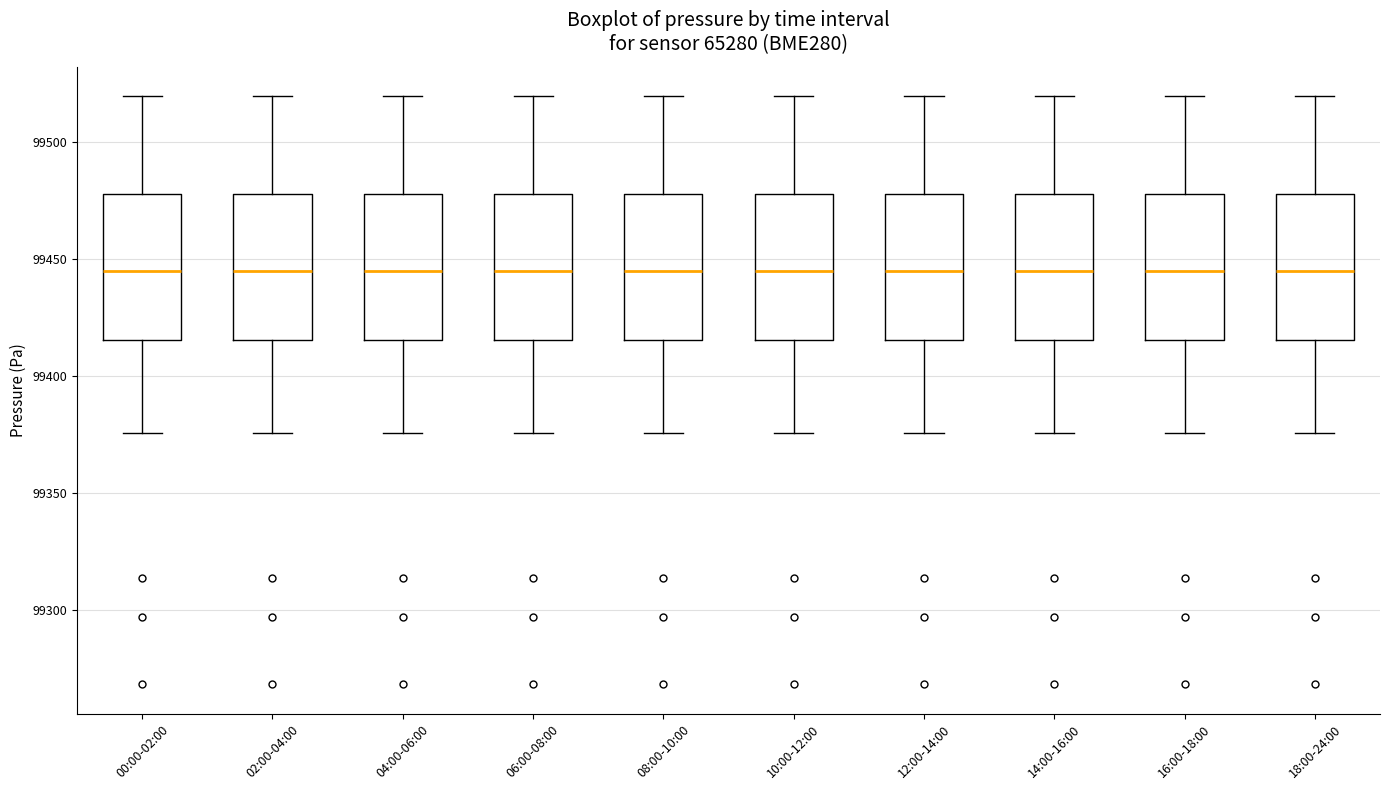

Reading left to right, read every box against the y-axis: the position of its median line, the range the box covers, and the ends of its whiskers. The values are not printed on the chart, so give them approximately, as read against the axis.

00:00-02:00: median 99445, box 99415 to 99480, whiskers 99375 to 99520
02:00-04:00: median 99445, box 99415 to 99480, whiskers 99375 to 99520
04:00-06:00: median 99445, box 99415 to 99480, whiskers 99375 to 99520
06:00-08:00: median 99445, box 99415 to 99480, whiskers 99375 to 99520
08:00-10:00: median 99445, box 99415 to 99480, whiskers 99375 to 99520
10:00-12:00: median 99445, box 99415 to 99480, whiskers 99375 to 99520
12:00-14:00: median 99445, box 99415 to 99480, whiskers 99375 to 99520
14:00-16:00: median 99445, box 99415 to 99480, whiskers 99375 to 99520
16:00-18:00: median 99445, box 99415 to 99480, whiskers 99375 to 99520
18:00-24:00: median 99445, box 99415 to 99480, whiskers 99375 to 99520